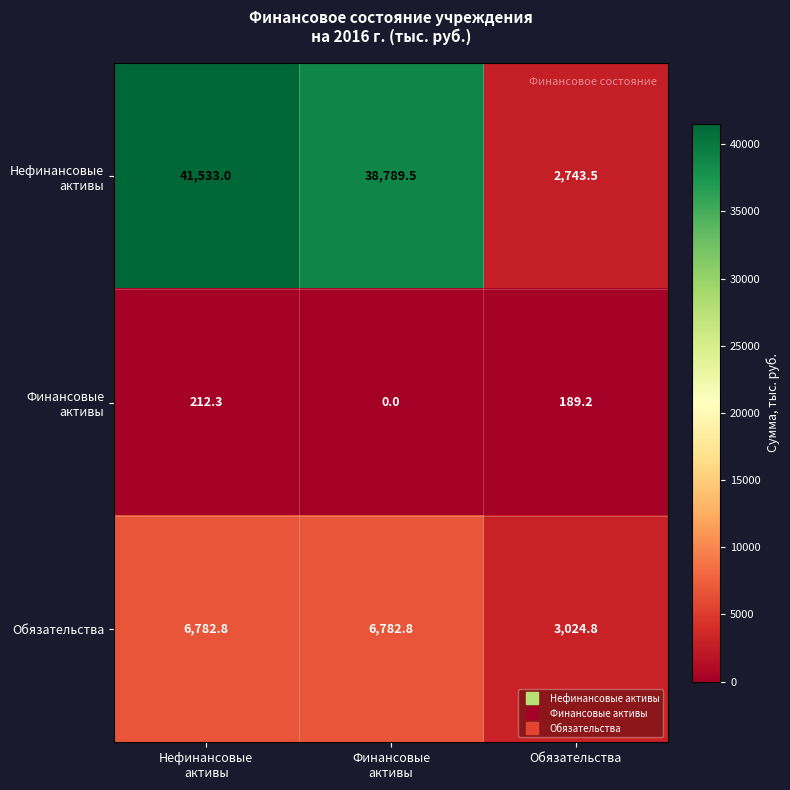

What is the spread (max minus min) of values at Обязательства?

2835.6